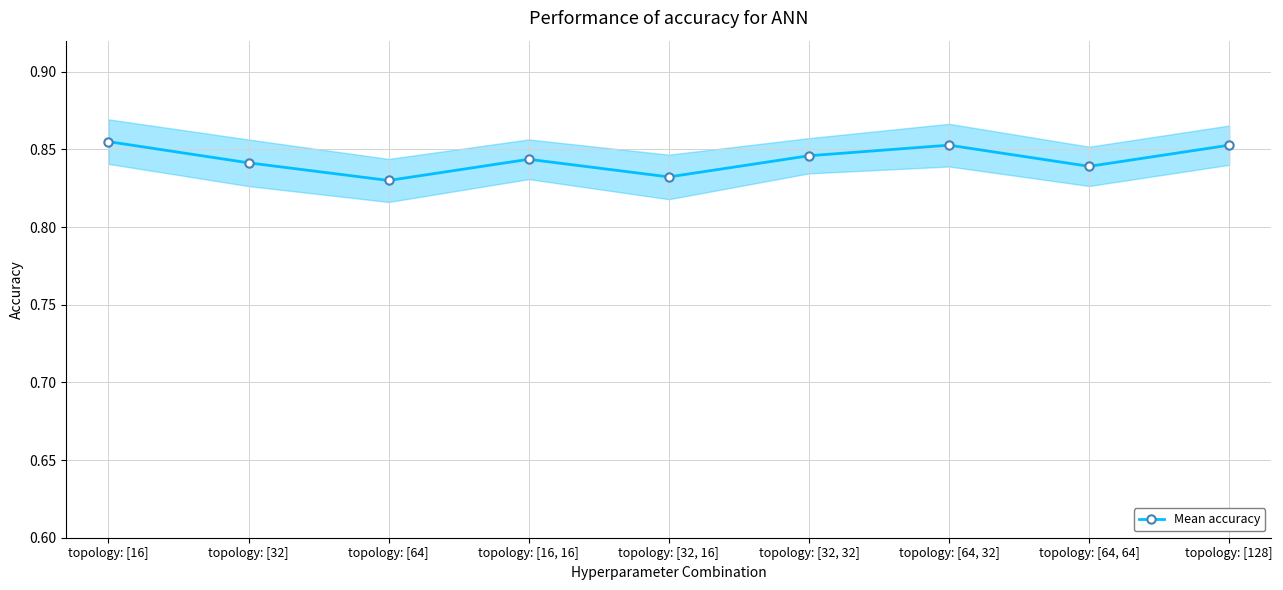

How many interior local valleys (lower than both neighbors) does the data have?

3